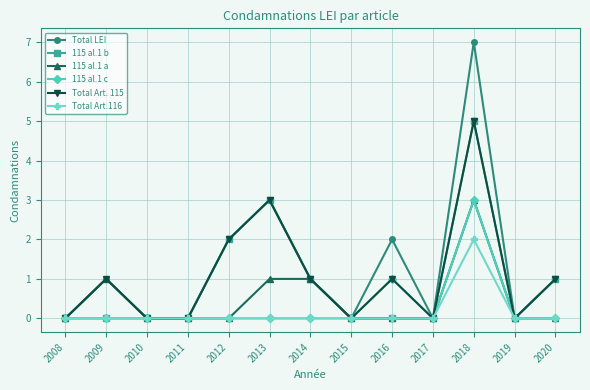

What is the difference between the highest and lowest values at 2018?

5